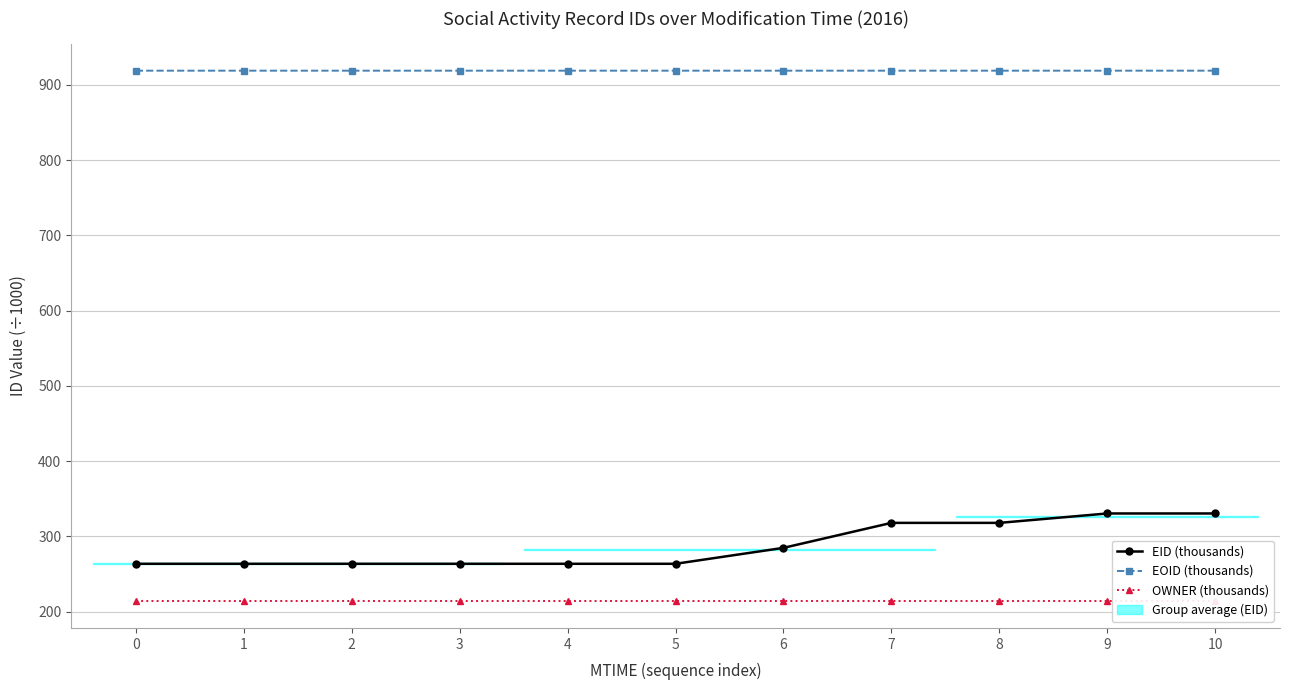

What is the spread (max minus min) of values at 10?

704.9